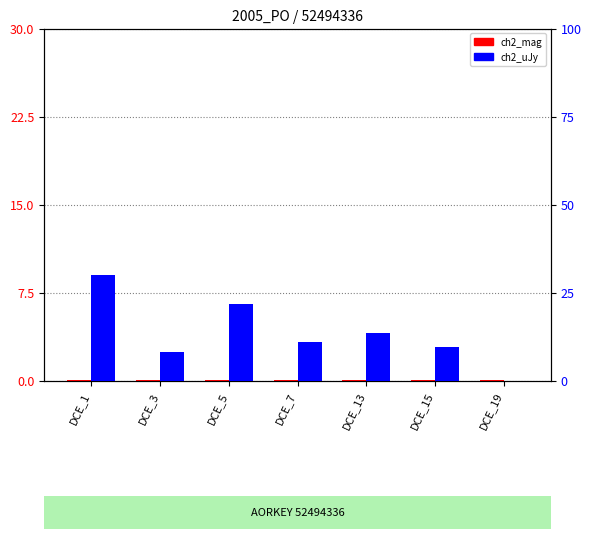

Is it true that ch2_mag equals 0.0 at DCE_7?

True